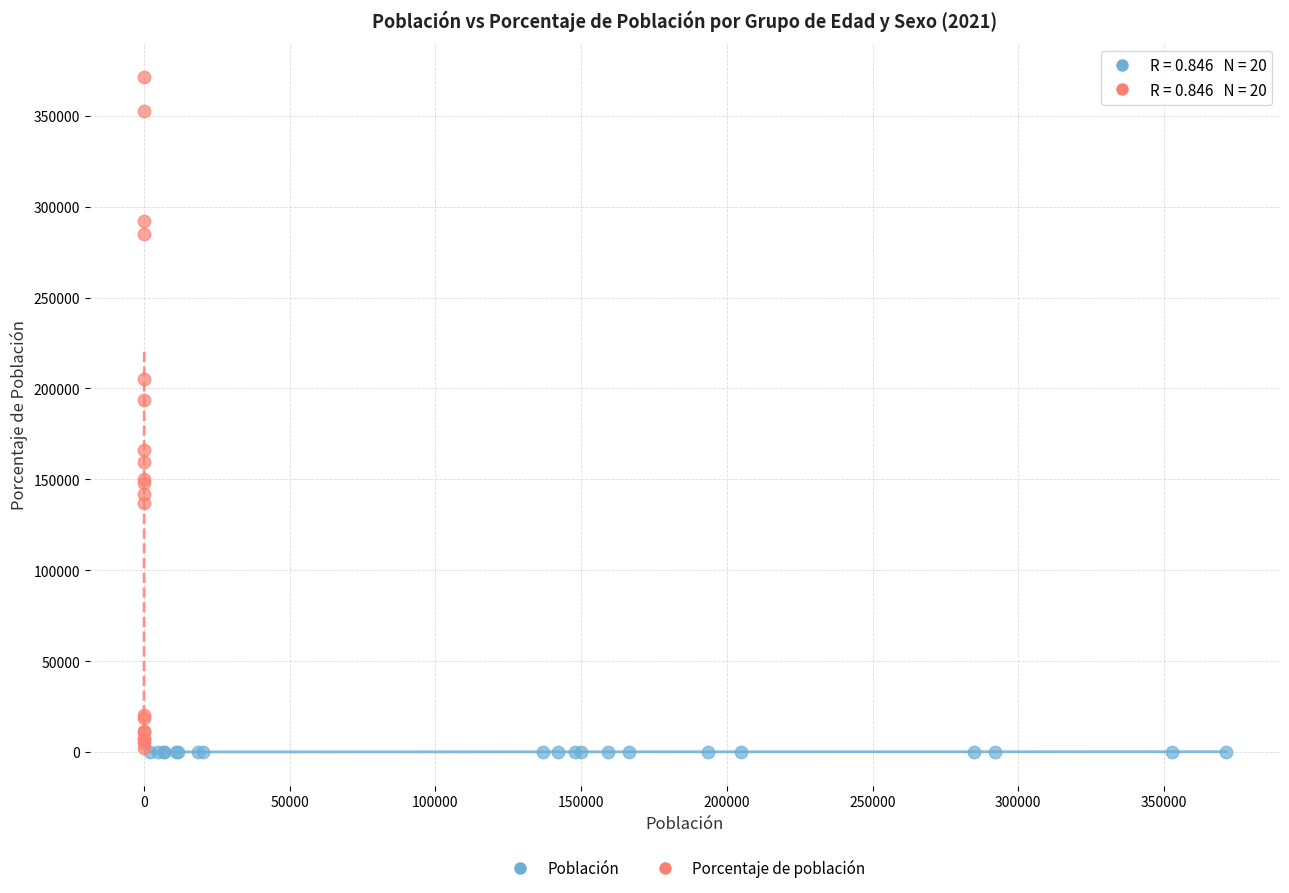

Which series reaches the maximum Y coordinate?

Porcentaje de población